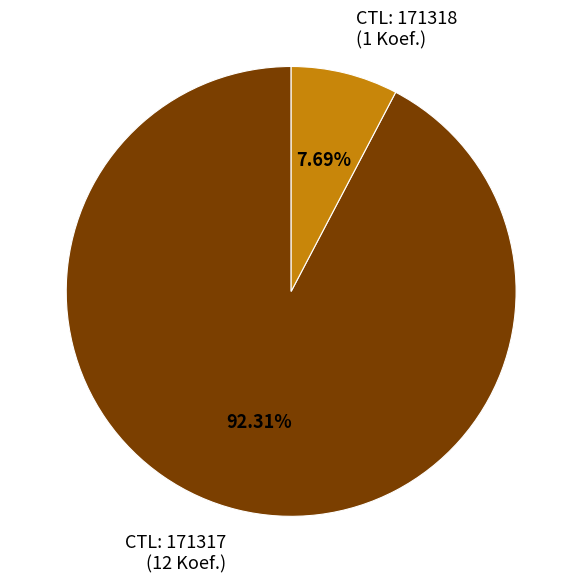

Rank the categories by value from highest to lowest.

CTL: 171317 (12 Koef.), CTL: 171318 (1 Koef.)